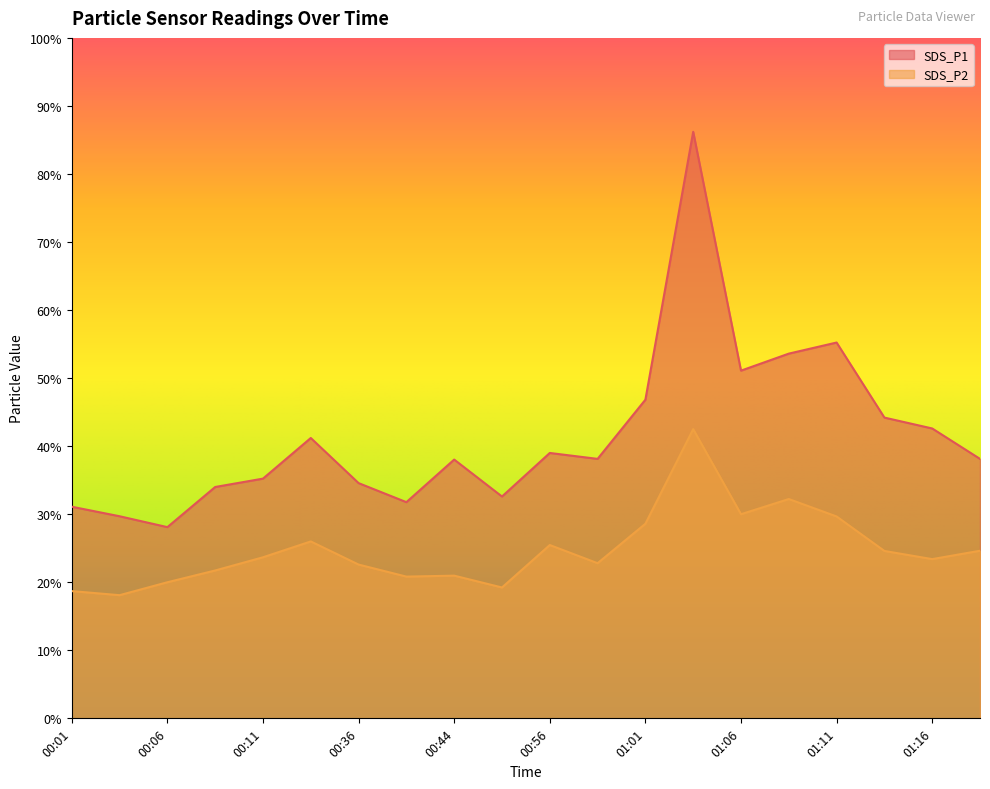

List the labels in order of SDS_P2 value, smallest first.

00:04, 00:01, 00:46, 00:06, 00:39, 00:44, 00:09, 00:36, 00:59, 01:16, 00:11, 01:13, 01:18, 00:56, 00:34, 01:01, 01:11, 01:06, 01:08, 01:04